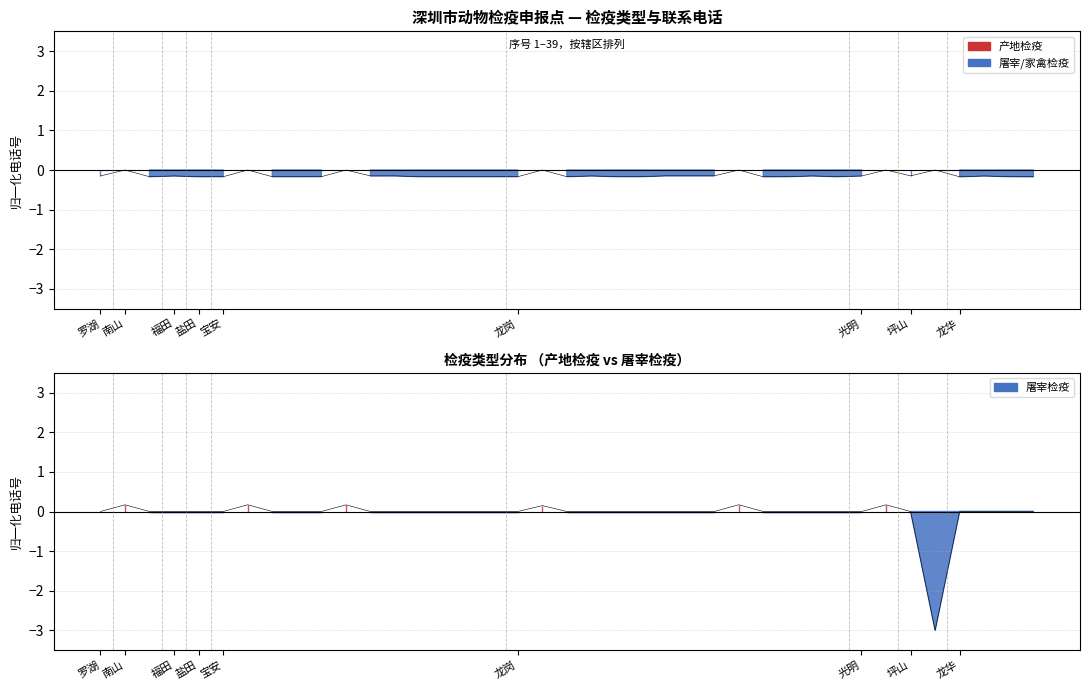

How many values are between 0 and 1?

7